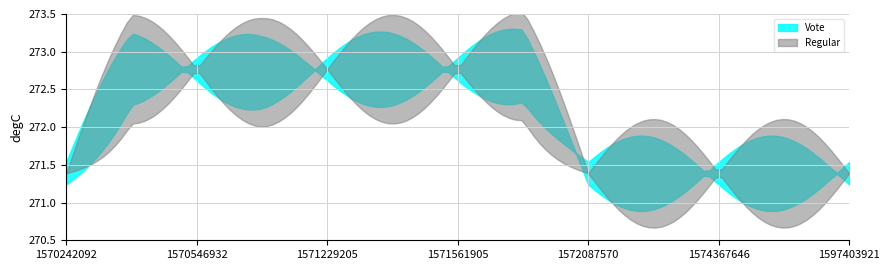

What is the approximate value of Regular at 1572567245?

271.4